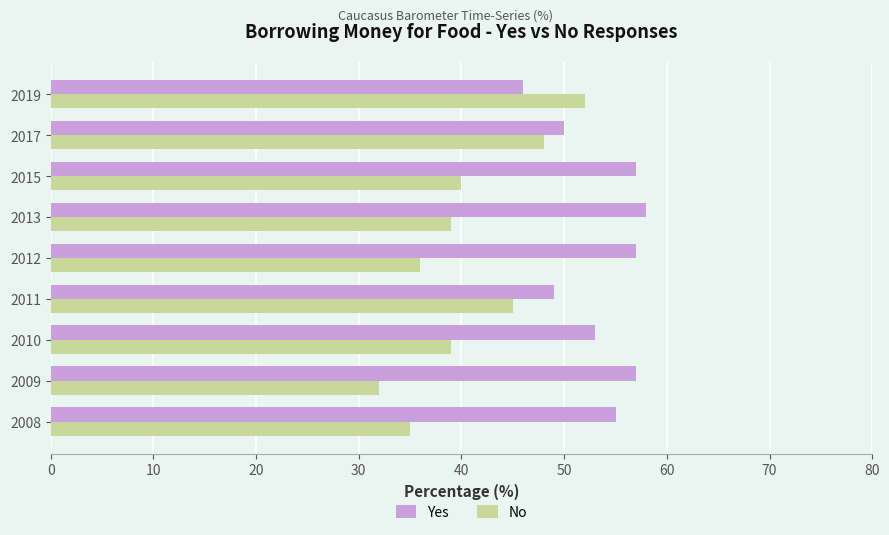

True or false: No has a value of 48 at 2008.

False